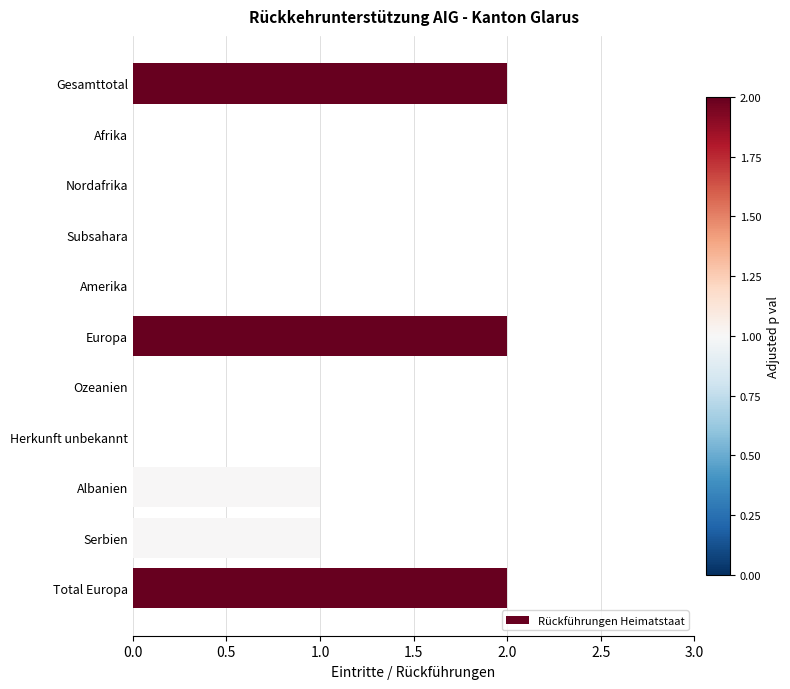

The chart shows a value of 0 at Herkunft unbekannt. True or false?

True